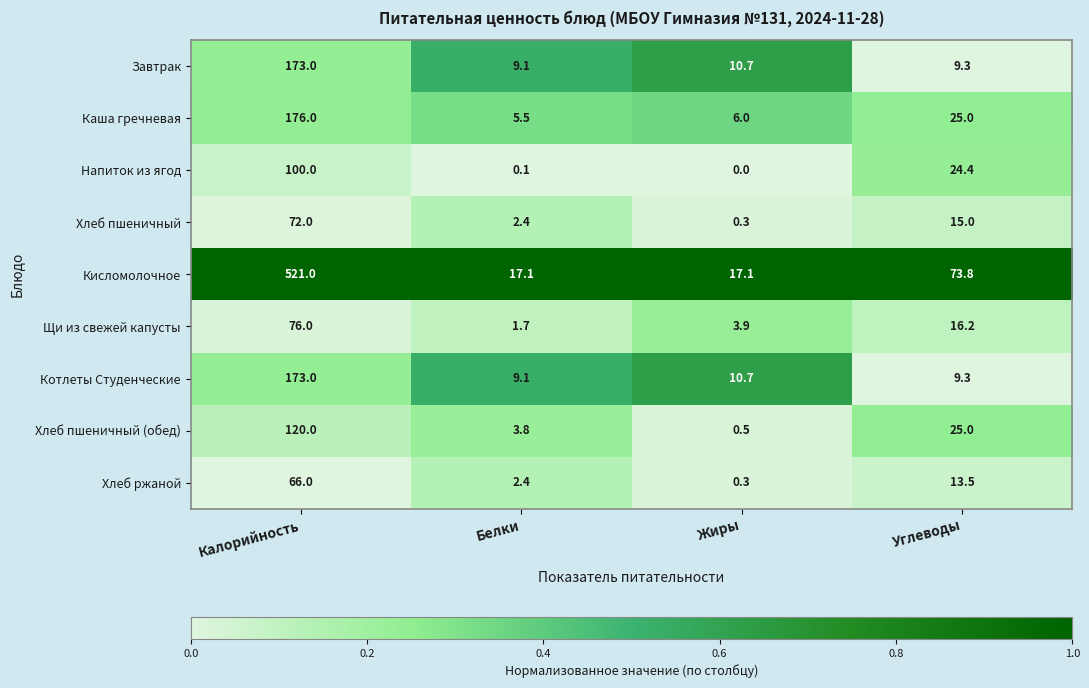

How many categories are shown in the chart?

4